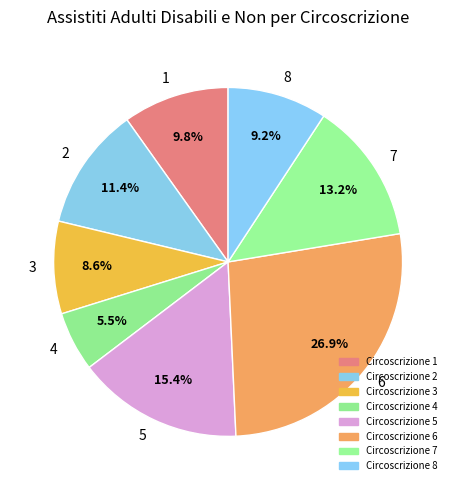

To the nearest percent, what is the difference between the 8 and 5 slice percentages?

6%